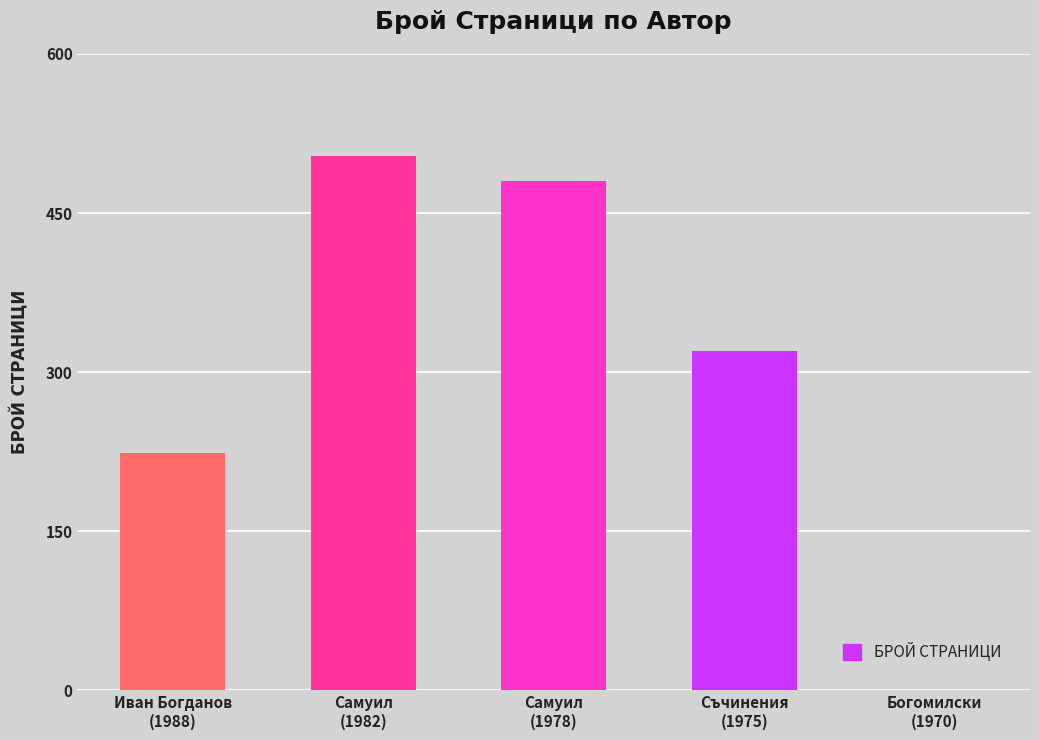

What is the maximum value shown in the chart?

504